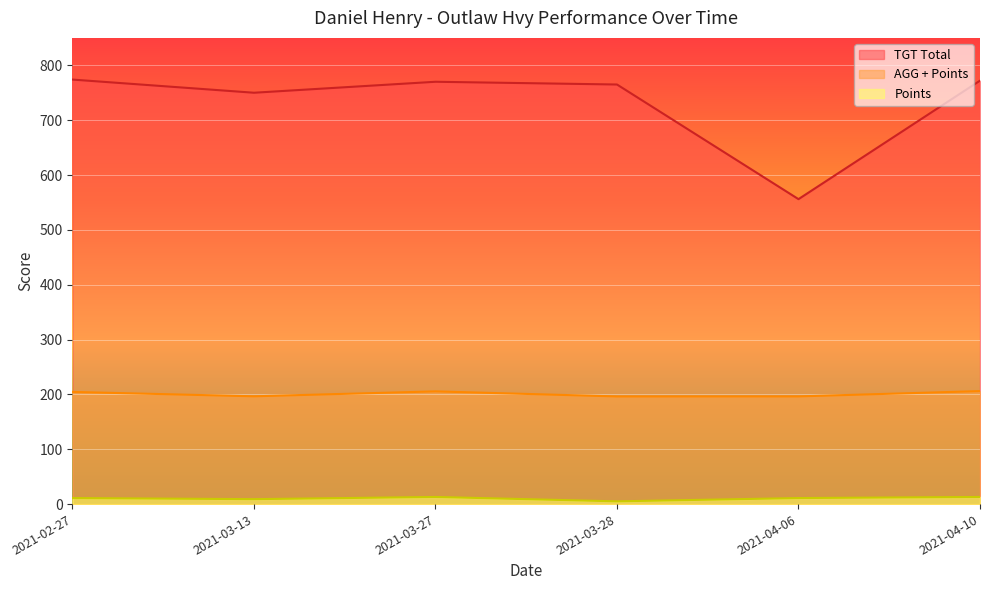

At which category does Points reach its first local valley?

2021-03-13